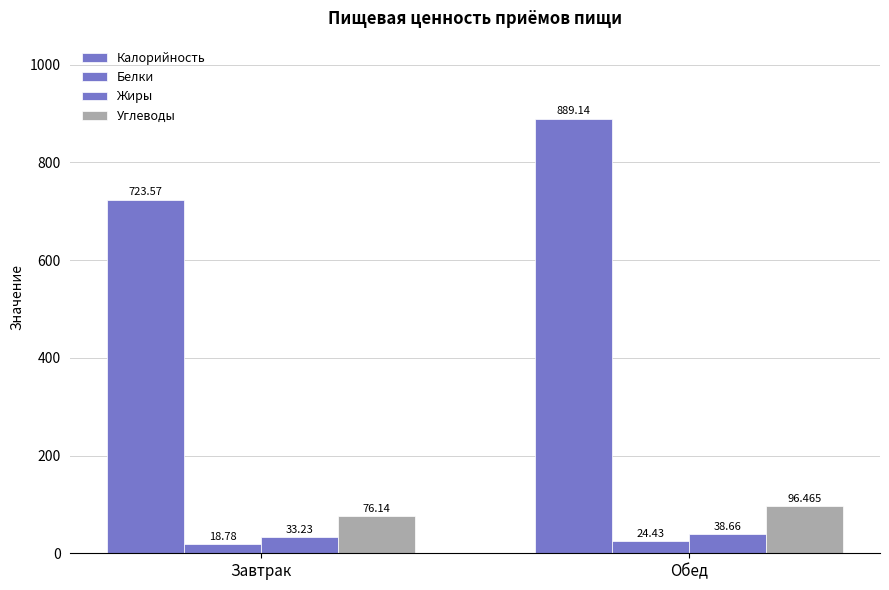

What is the label of the 1st bar from the left?

Завтрак